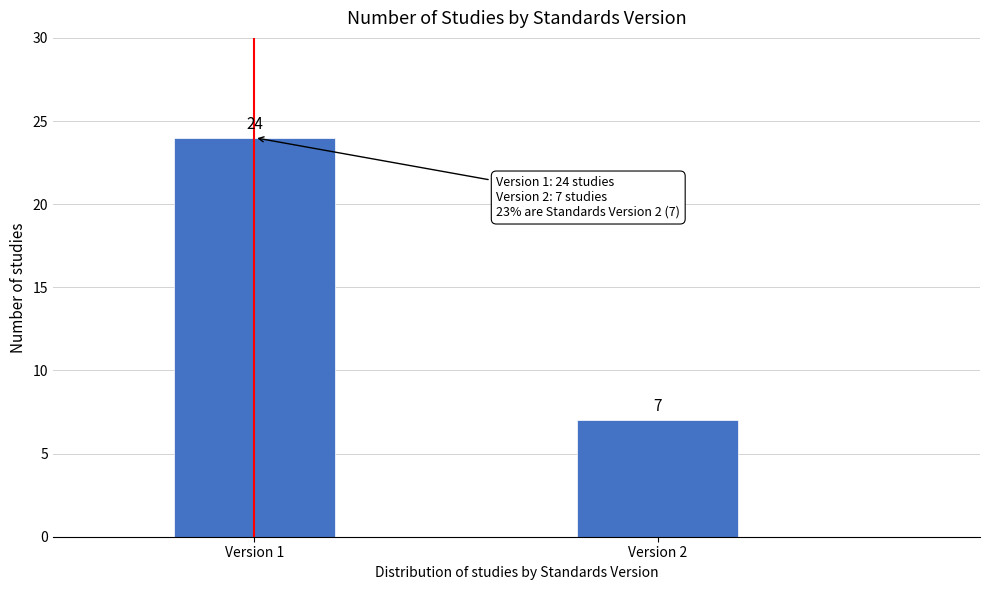

Reading right to left, what are all the values shown in this chart?

Version 2=7	Version 1=24